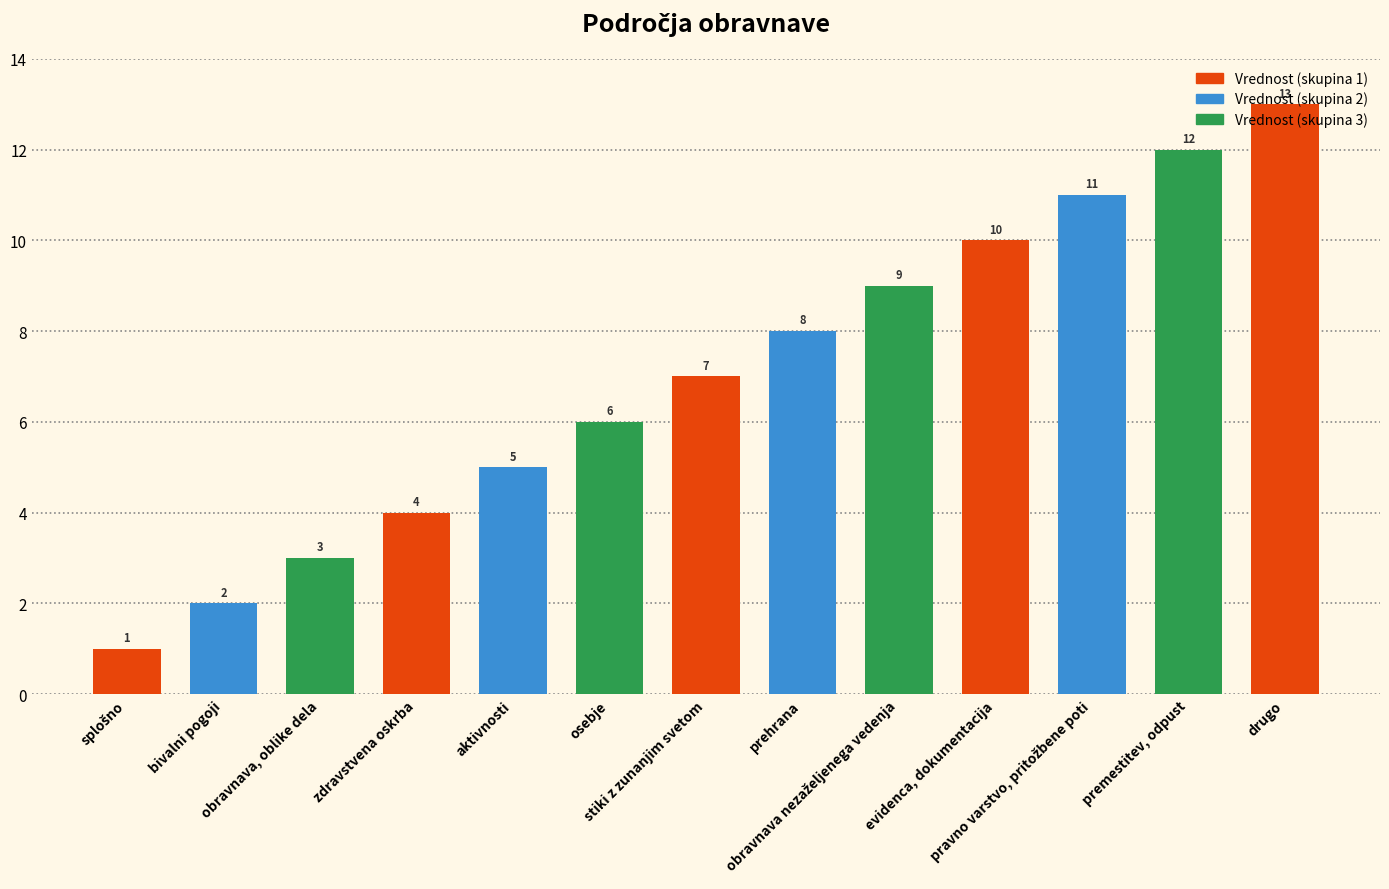

What is the average value?

7